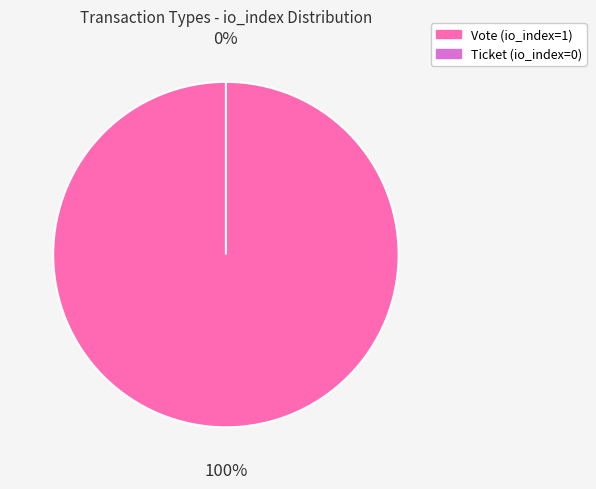

To the nearest percent, what is the average slice percentage?

50%